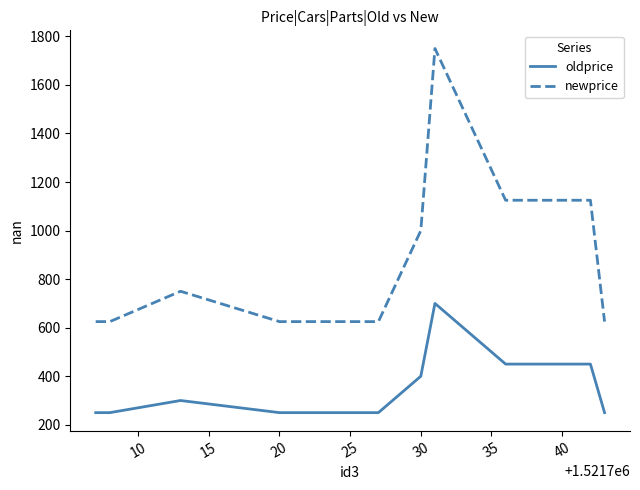

Count the number of categories in the chart.

11